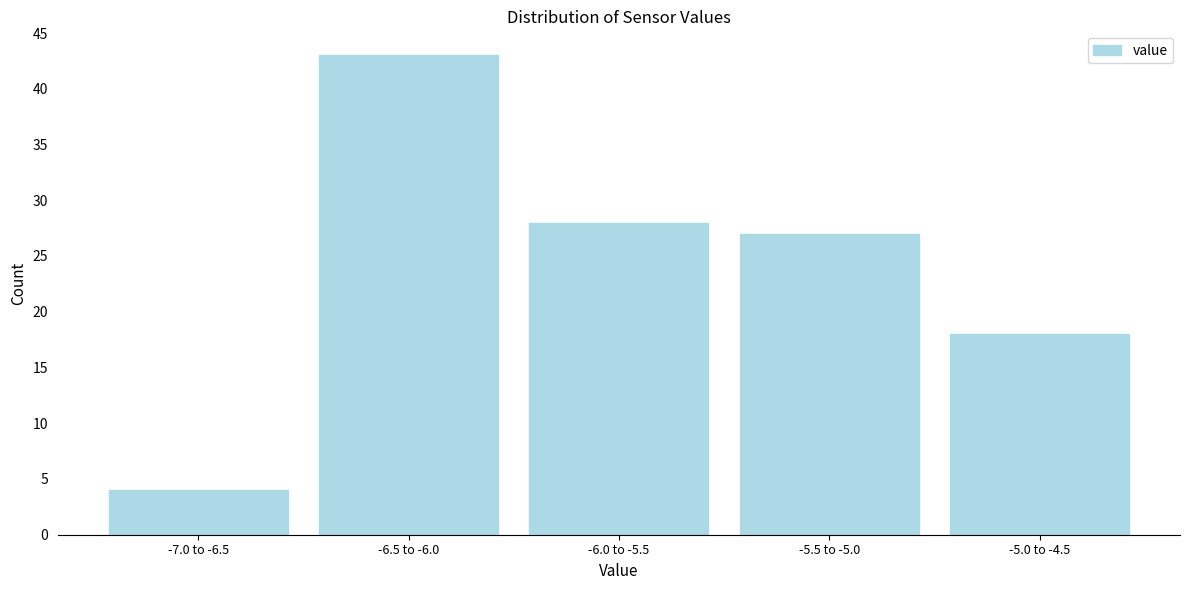

Reading right to left, transcribe all the data shown in this chart.

-5.0 to -4.5=18	-5.5 to -5.0=27	-6.0 to -5.5=28	-6.5 to -6.0=43	-7.0 to -6.5=4